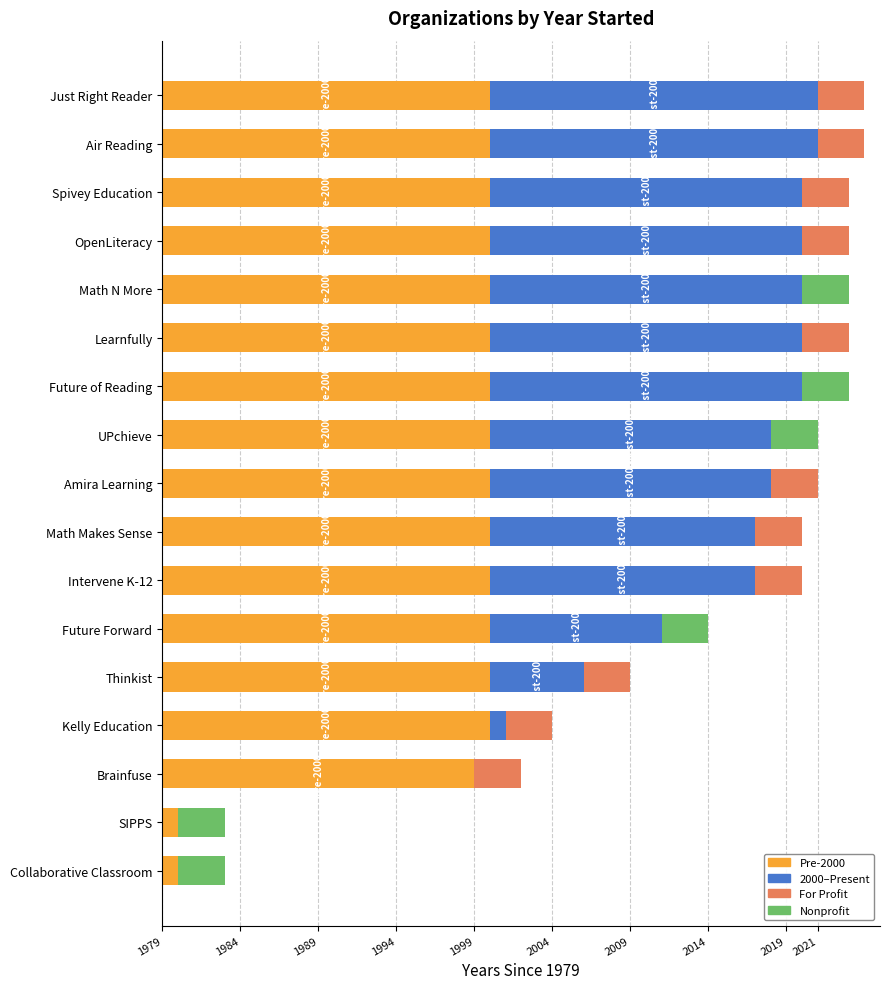

The 2000-Present series shows 13 at Future of Reading. True or false?

False